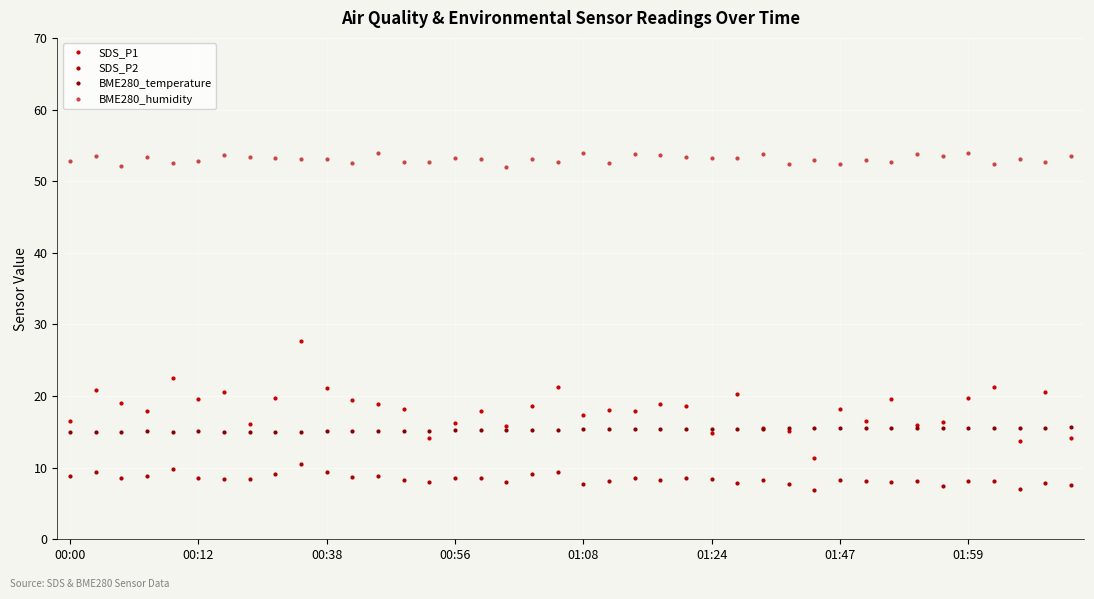

At which category is the sum across all series the highest?

9